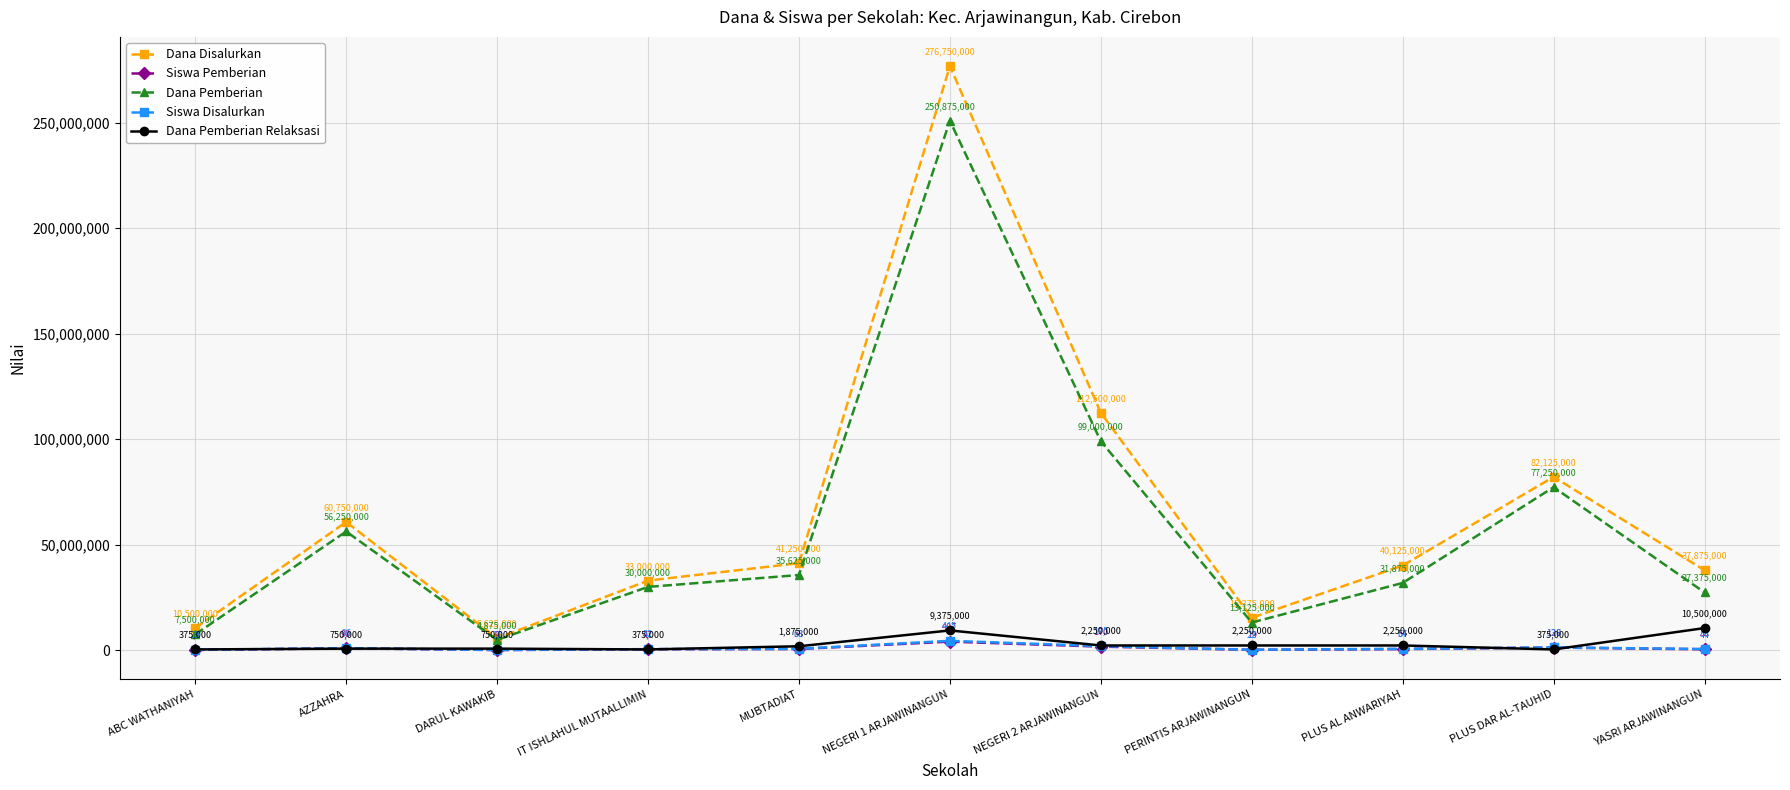

The value of Dana Disalurkan at AZZAHRA is 60750000. True or false?

True